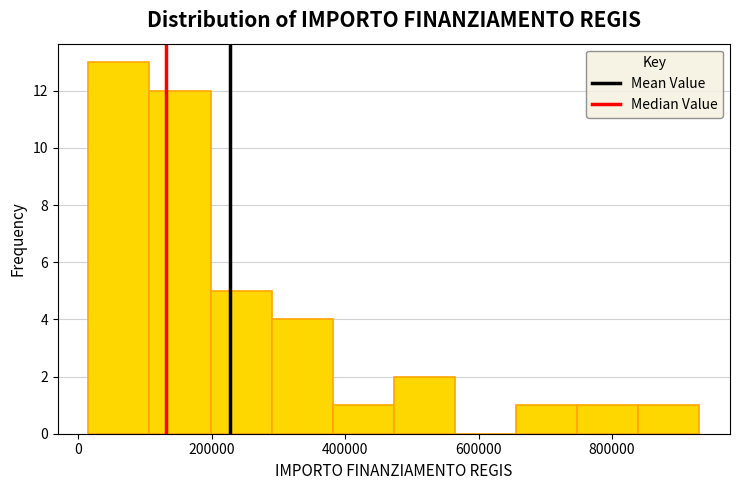

Which range on the x-axis has the tallest bar?

20000 to 100000